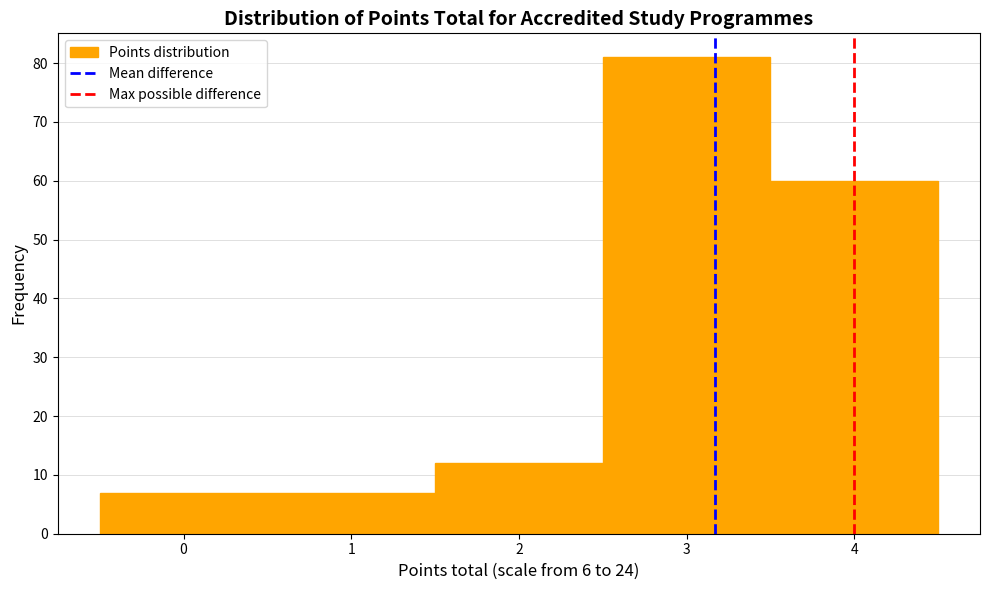

Reading left to right, transcribe this chart: for each bar, give the range it covers on the x-axis and its height. The values are not printed on the chart, so give them approximately, as read against the axis.

-0.5 to 1.5: 7
1.5 to 2.5: 12
2.5 to 3.5: 81
3.5 to 4.5: 60